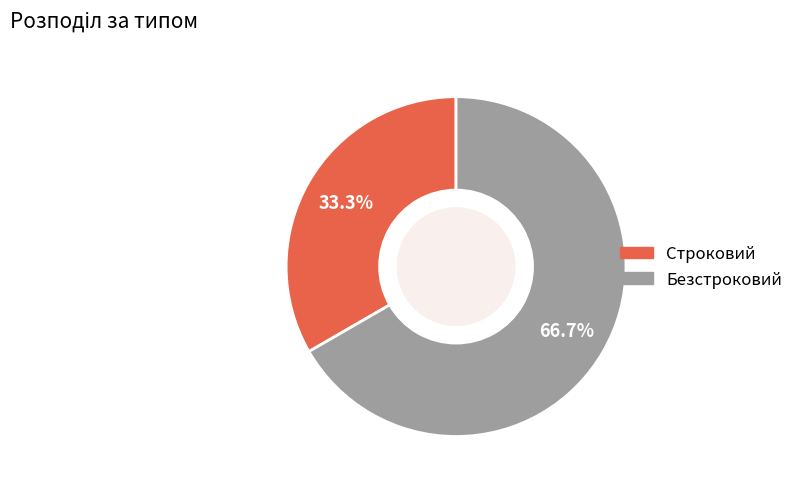

What percentage is the Строковий slice, to the nearest percent?

33%